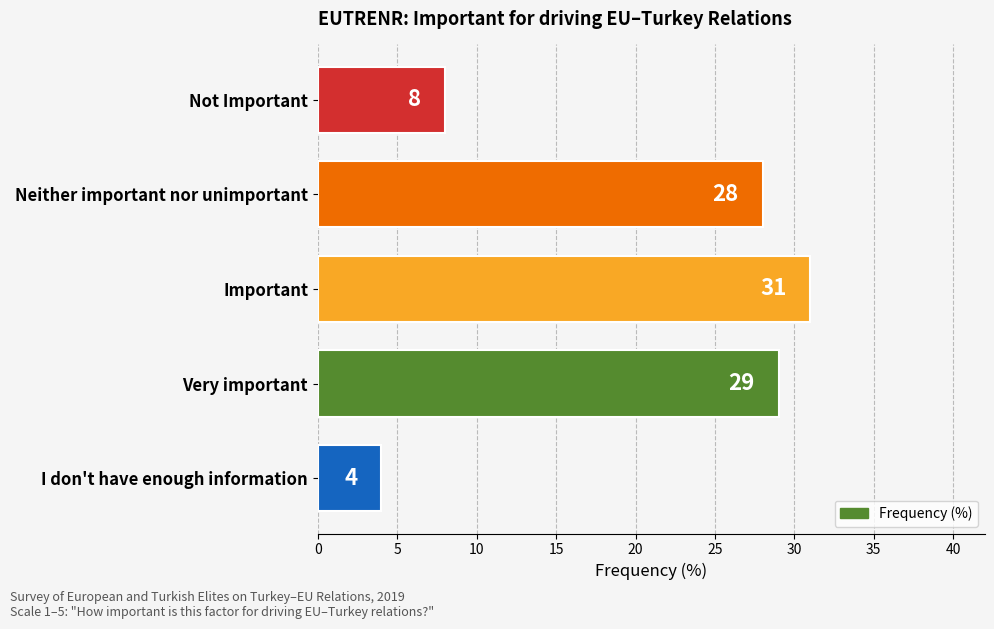

What is the maximum value shown in the chart?

31